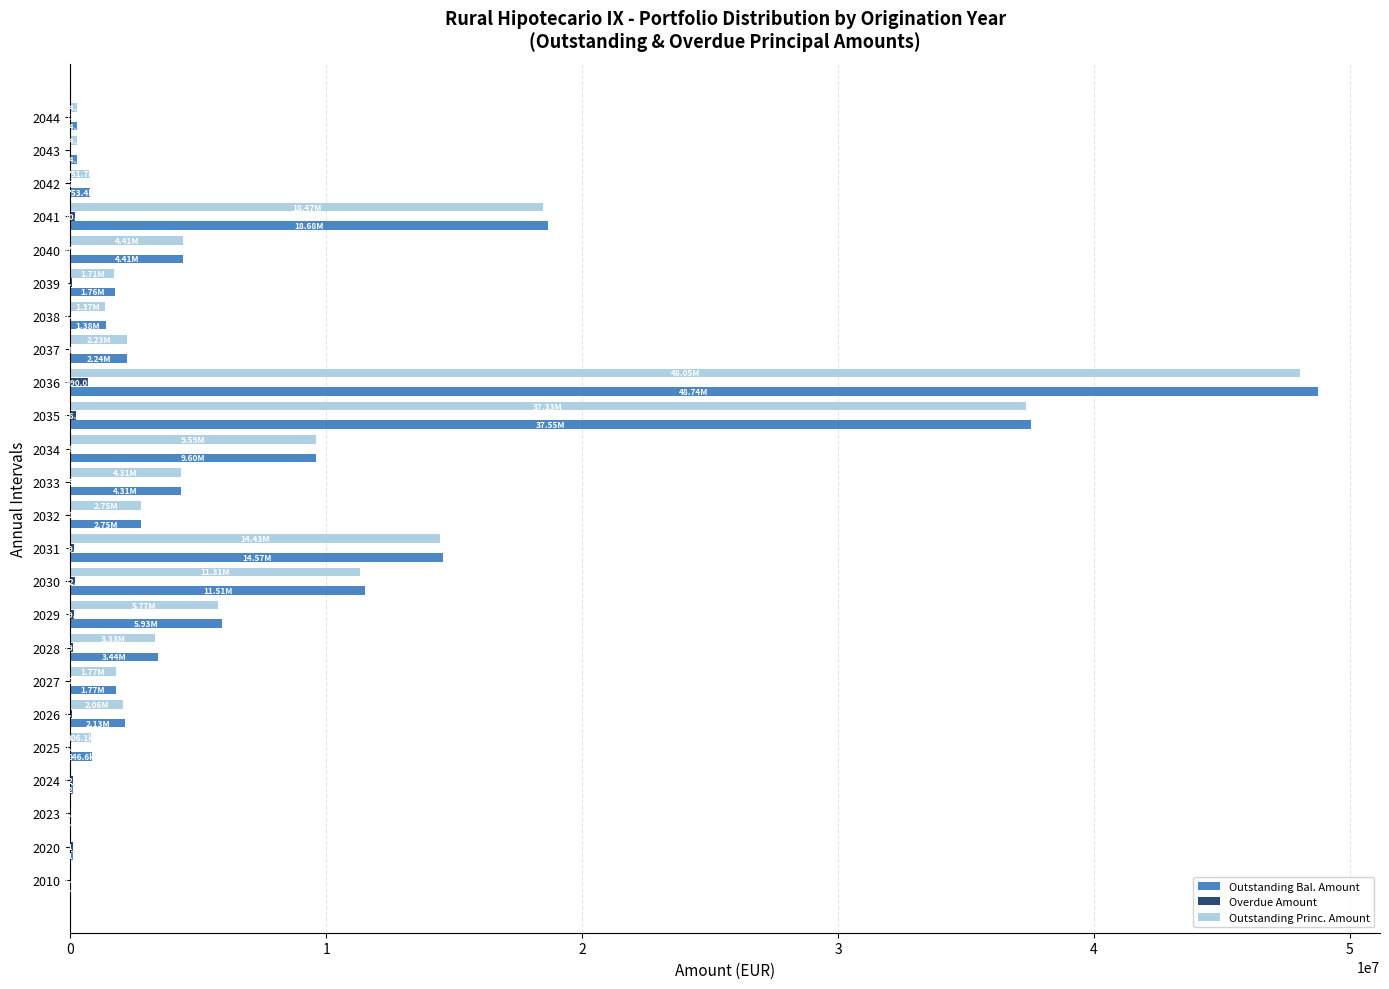

Is the value of Outstanding Princ. Amount at 2010 greater than the value of Outstanding Bal. Amount at 2038?

No